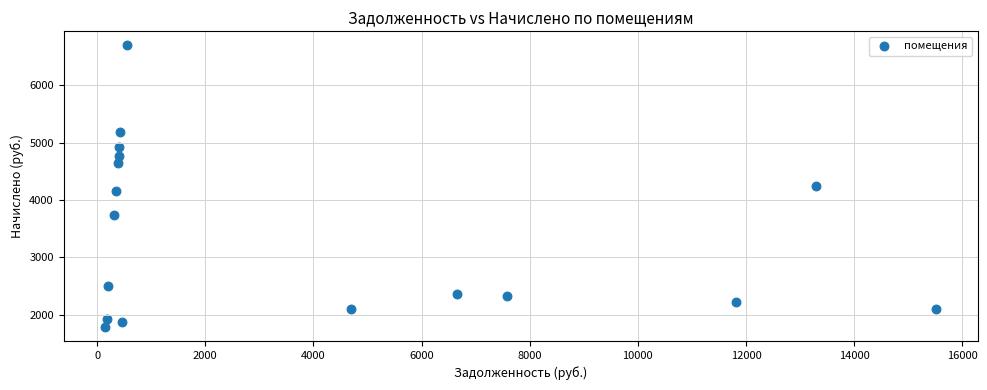

What is the range of Y values (max minus min)?

4904.9